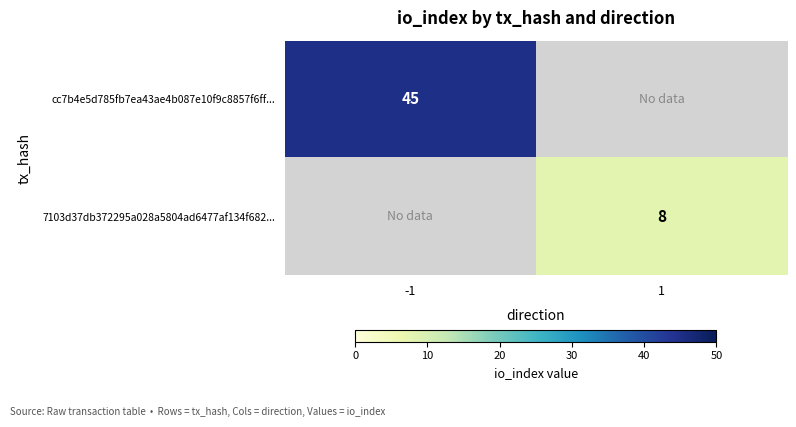

Is the value of cc7b4e5d785fb7ea43ae4b087e10f9c8857f6ff... at -1 greater than the value of 7103d37db372295a028a5804ad6477af134f682... at 1?

Yes